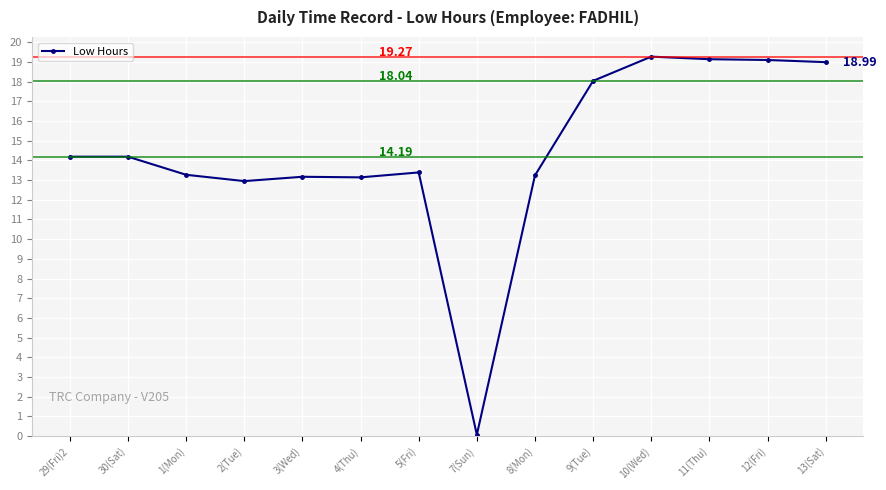

True or false: the data has more than 1 interior local peaks.

True